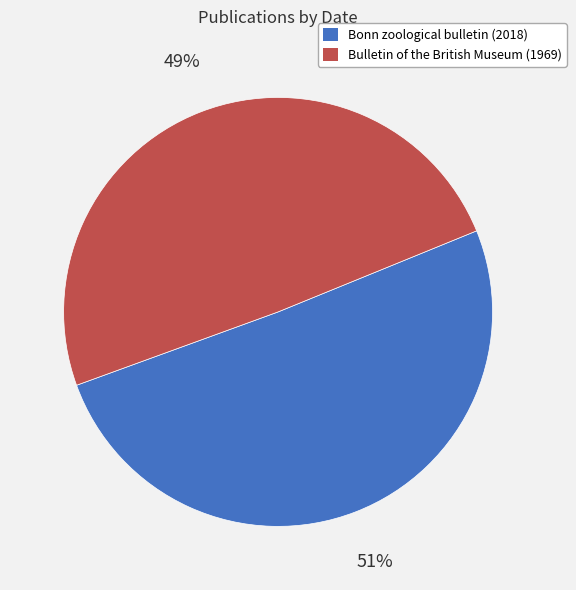

Is Bulletin of the British Museum (1969) the majority of the pie?

No